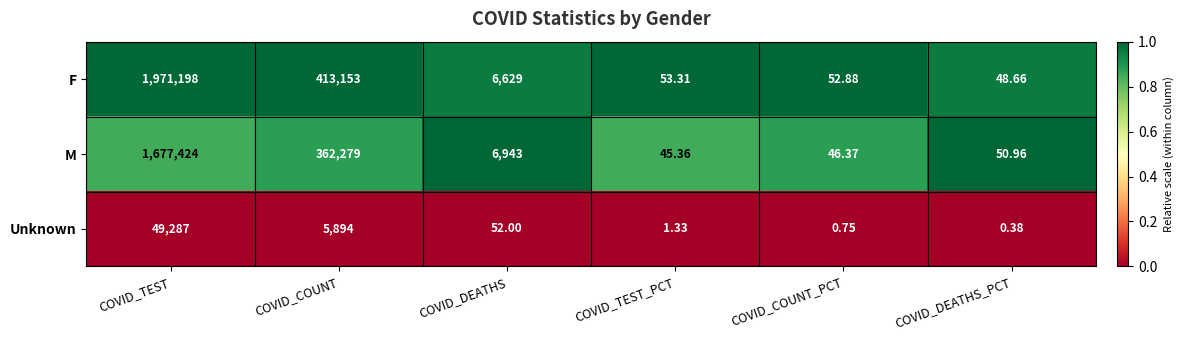

Which category has the highest value across all series?

COVID_TEST